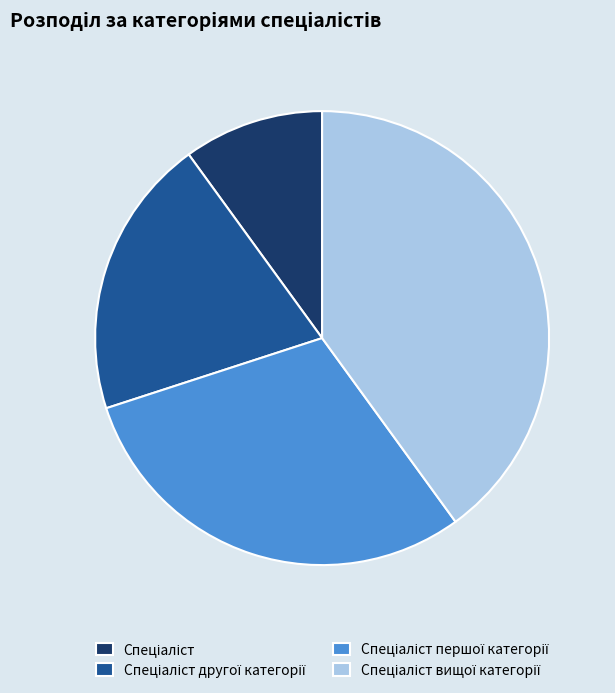

Does any single category account for the majority?

No